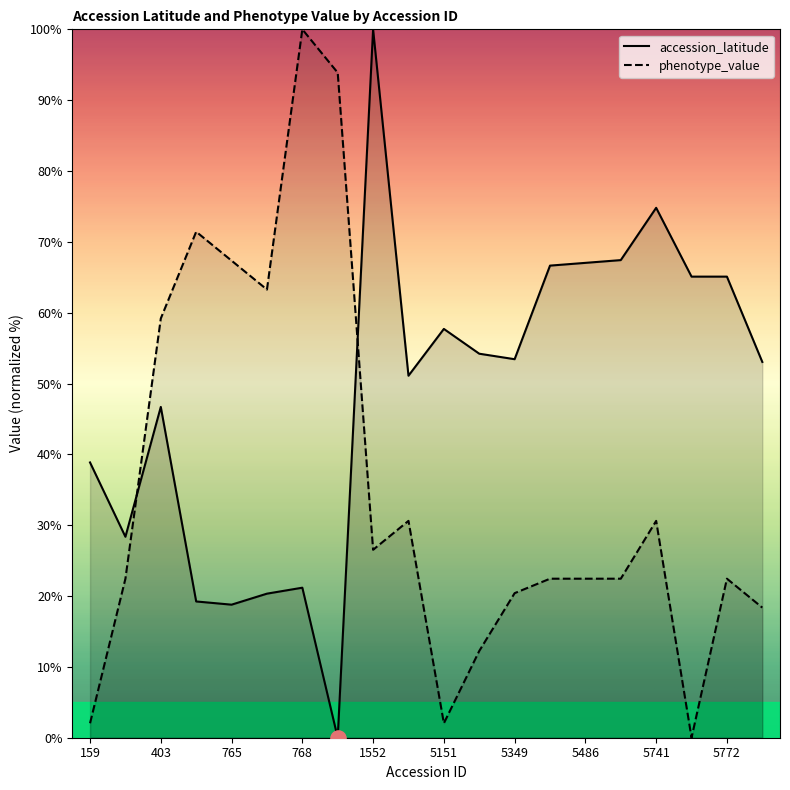

Which series has the largest Y range (max minus min)?

accession_latitude